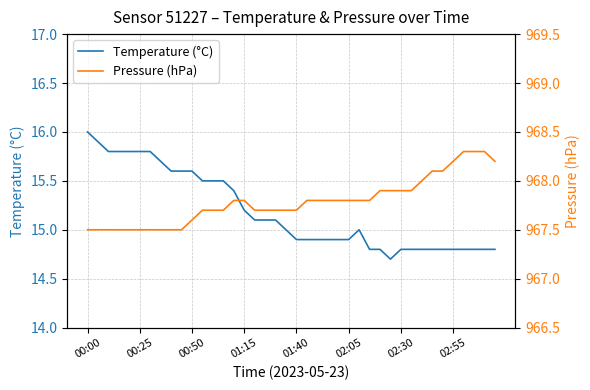

The Temperature (°C) series shows 16.0 at 00:00. True or false?

True